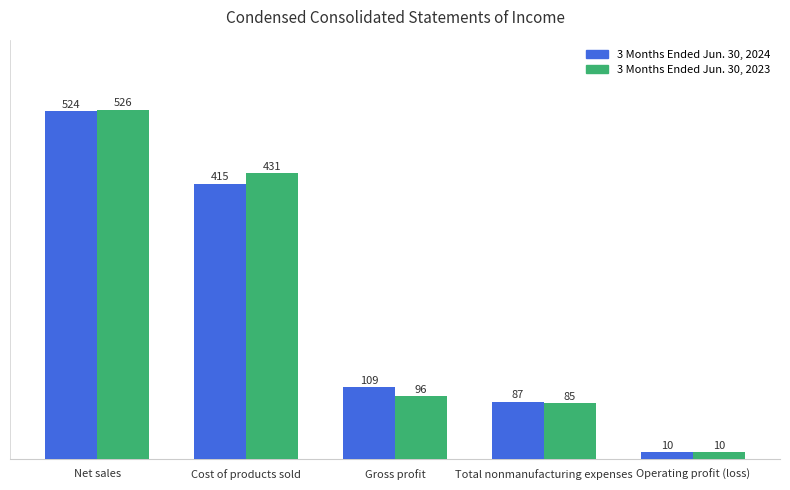

List the labels in order of 3 Months Ended Jun. 30, 2023 value, smallest first.

Operating profit (loss), Total nonmanufacturing expenses, Gross profit, Cost of products sold, Net sales